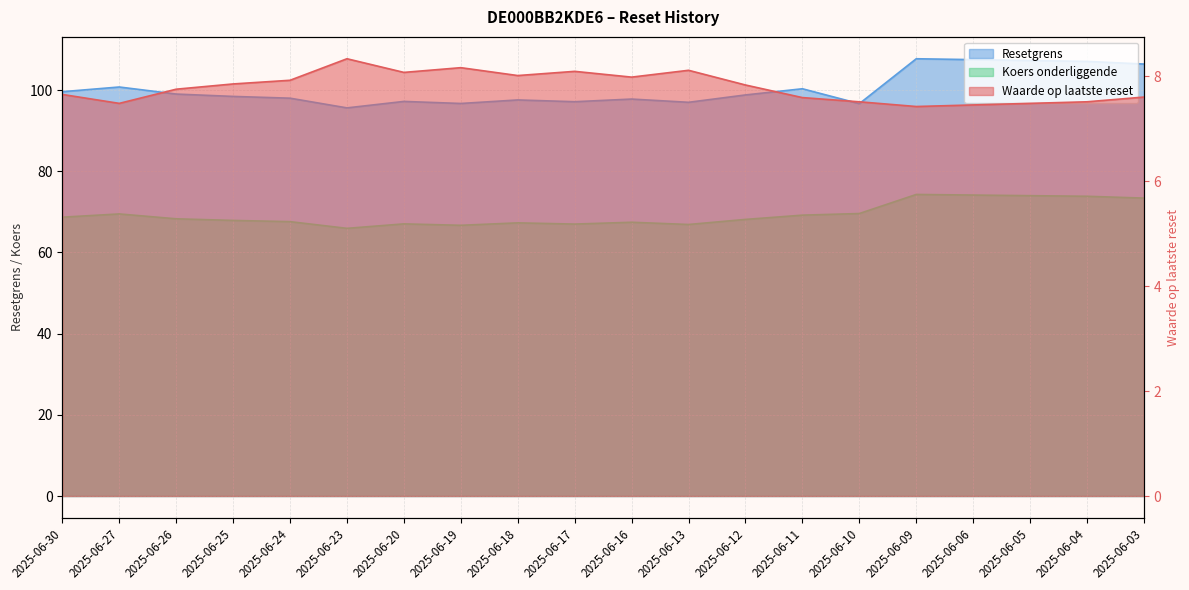

At which category does Koers onderliggende reach its first local peak?

2025-06-27